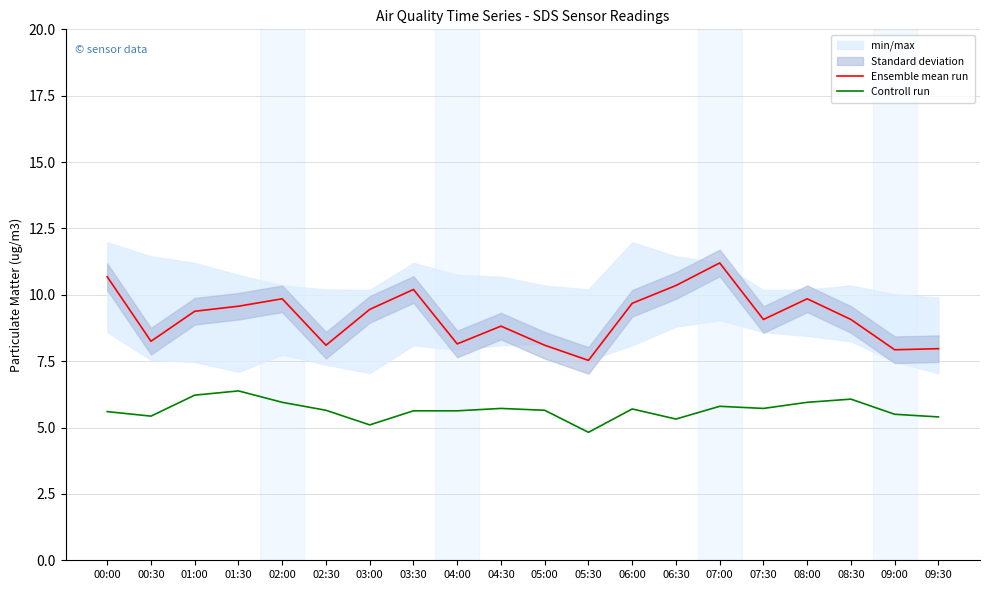

In Controll run, how many points are lower than both neighbors (excluding endpoints)?

5